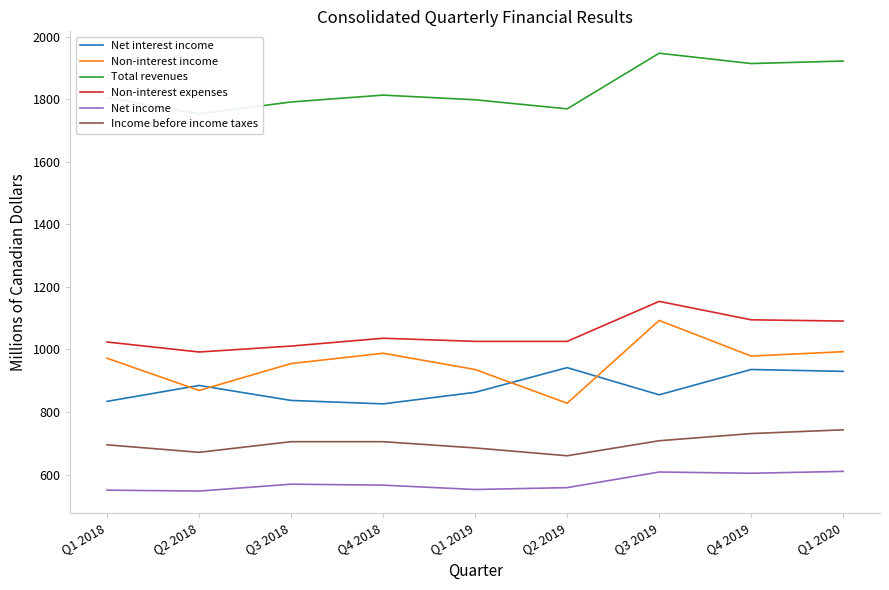

What is the highest value of the Non-interest expenses series?

1154